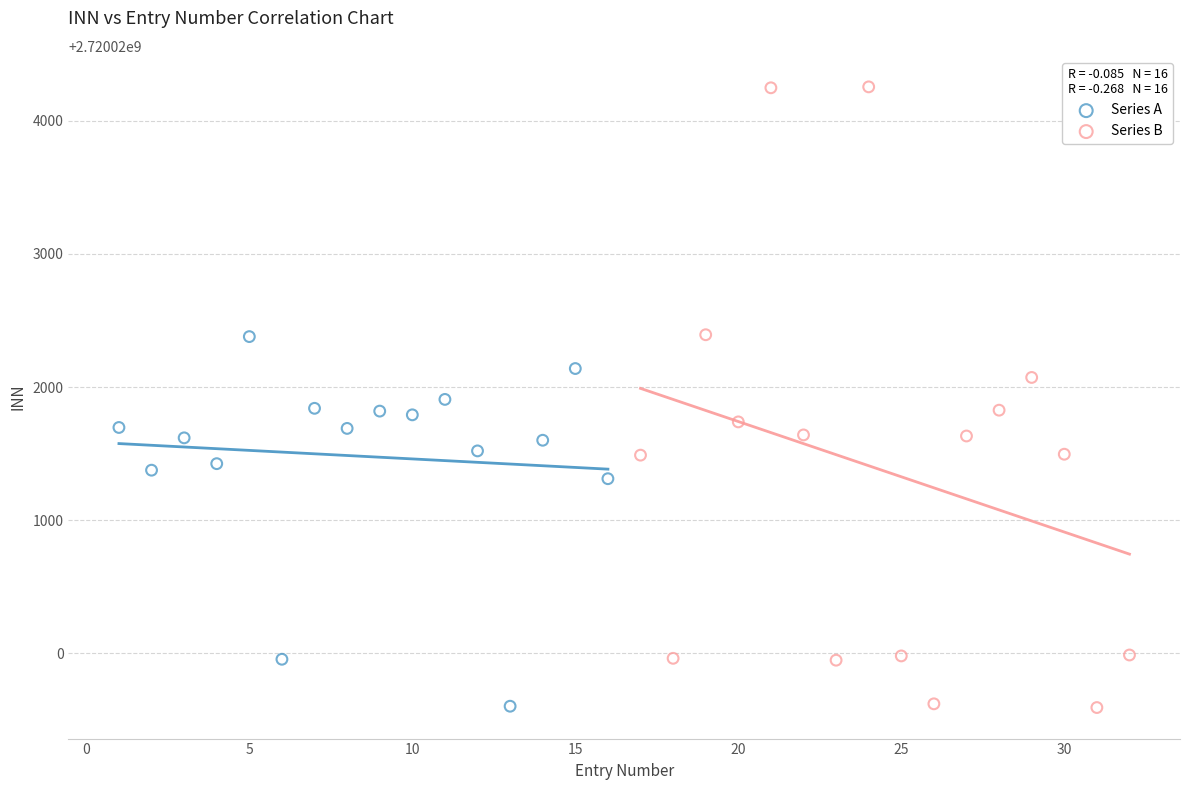

Which series contains the highest Y value?

Series B